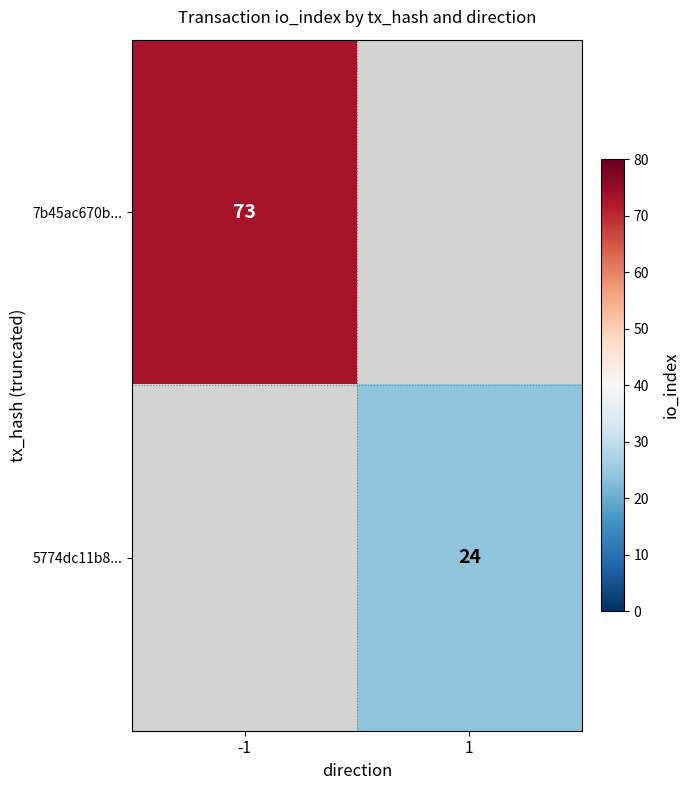

Is it true that 5774dc11b8... equals 24 at 1?

True